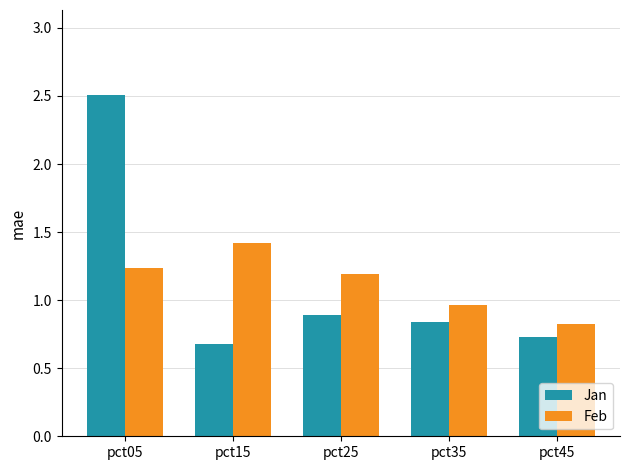

How many distinct data groups are displayed?

2